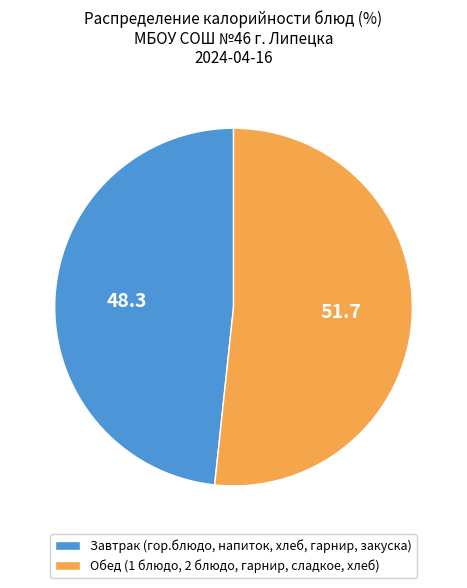

Rank the categories by value from lowest to highest.

Завтрак (гор.блюдо, напиток, хлеб, гарнир, закуска), Обед (1 блюдо, 2 блюдо, гарнир, сладкое, хлеб)